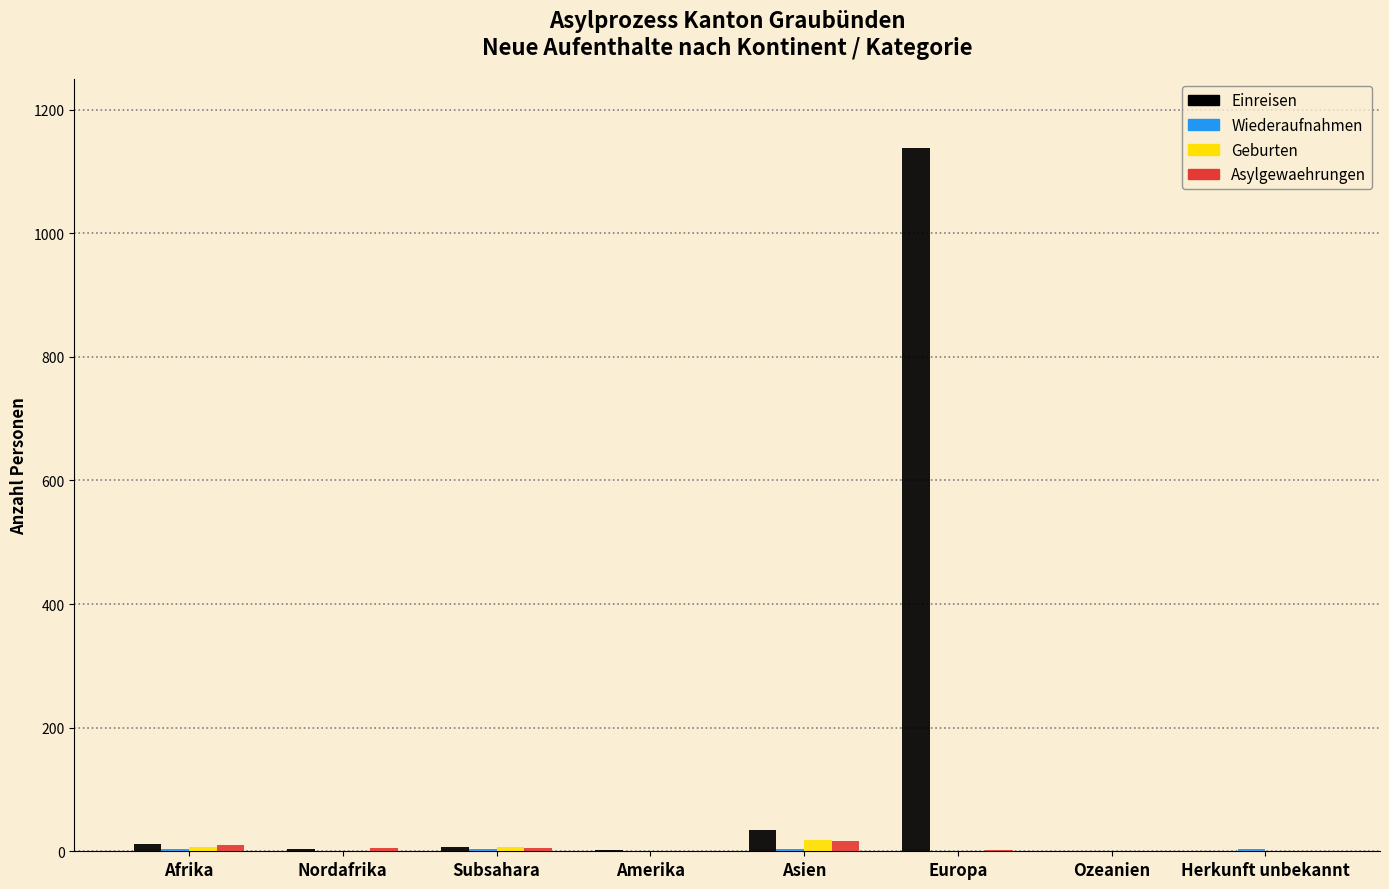

What is the sum of all Geburten values?

33